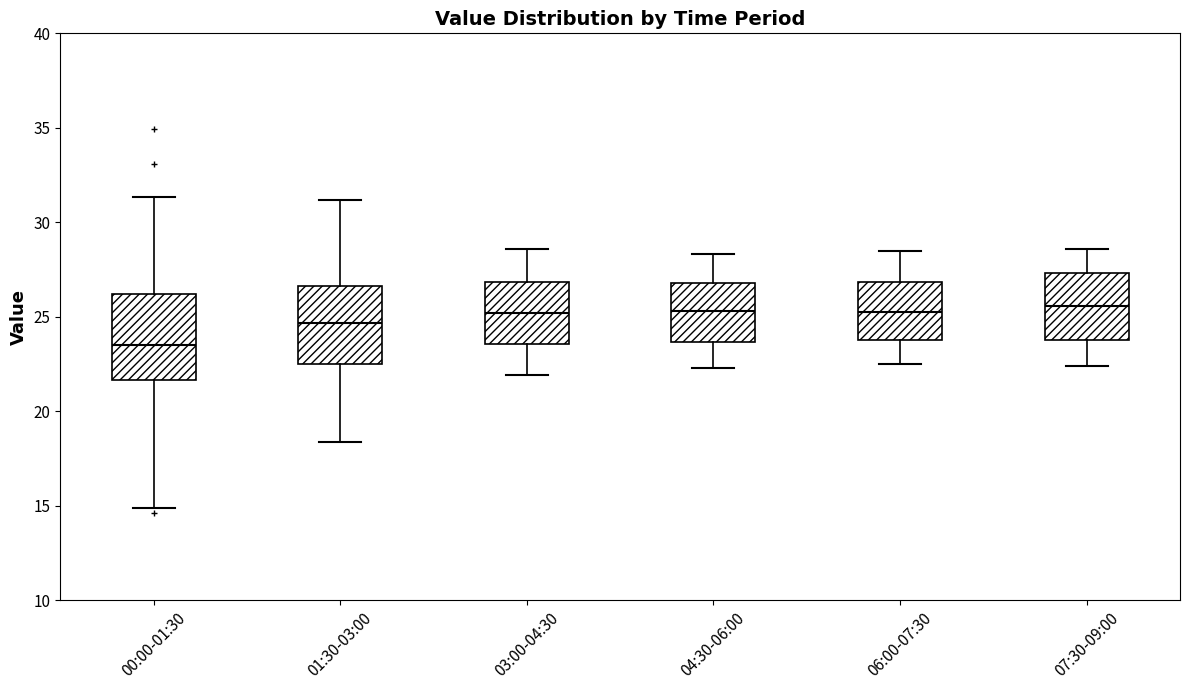

Where does the upper whisker of the box for 04:30-06:00 end on the y-axis? The values are not printed on the chart, so give them approximately, as read against the axis.

28.5